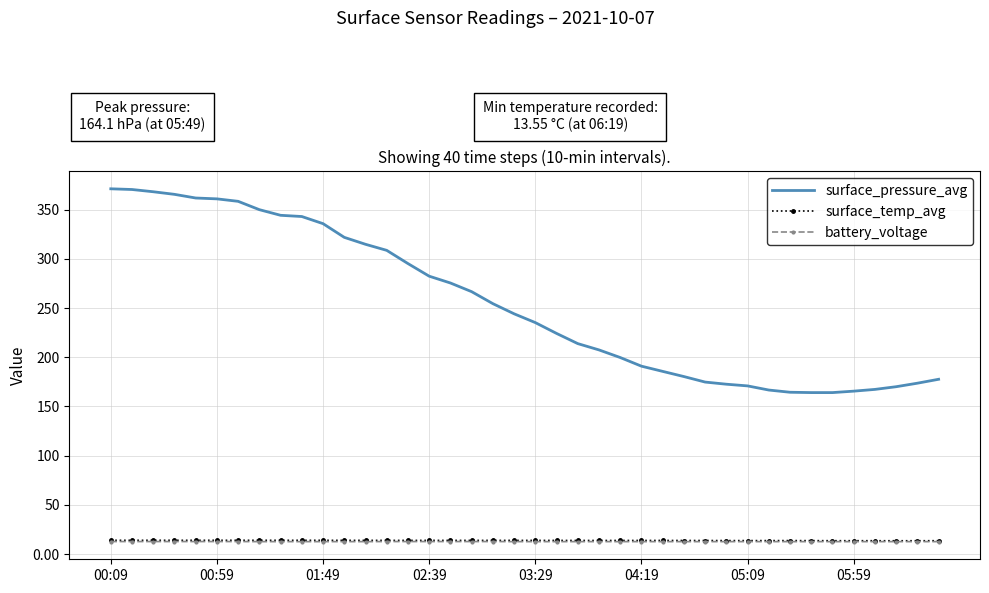

What is the highest value of the surface_pressure_avg series?

371.1